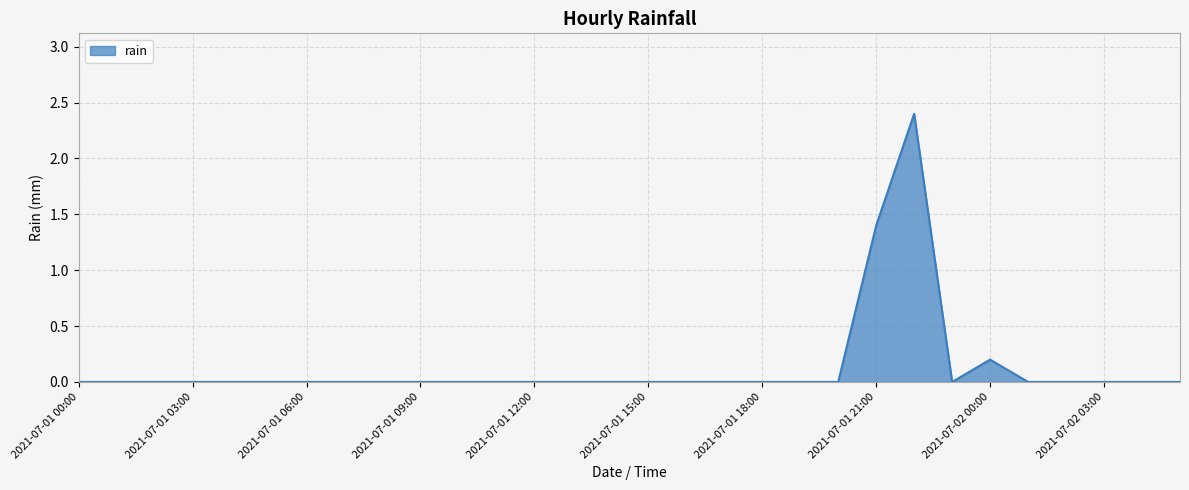

What is the greatest value displayed?

2.4